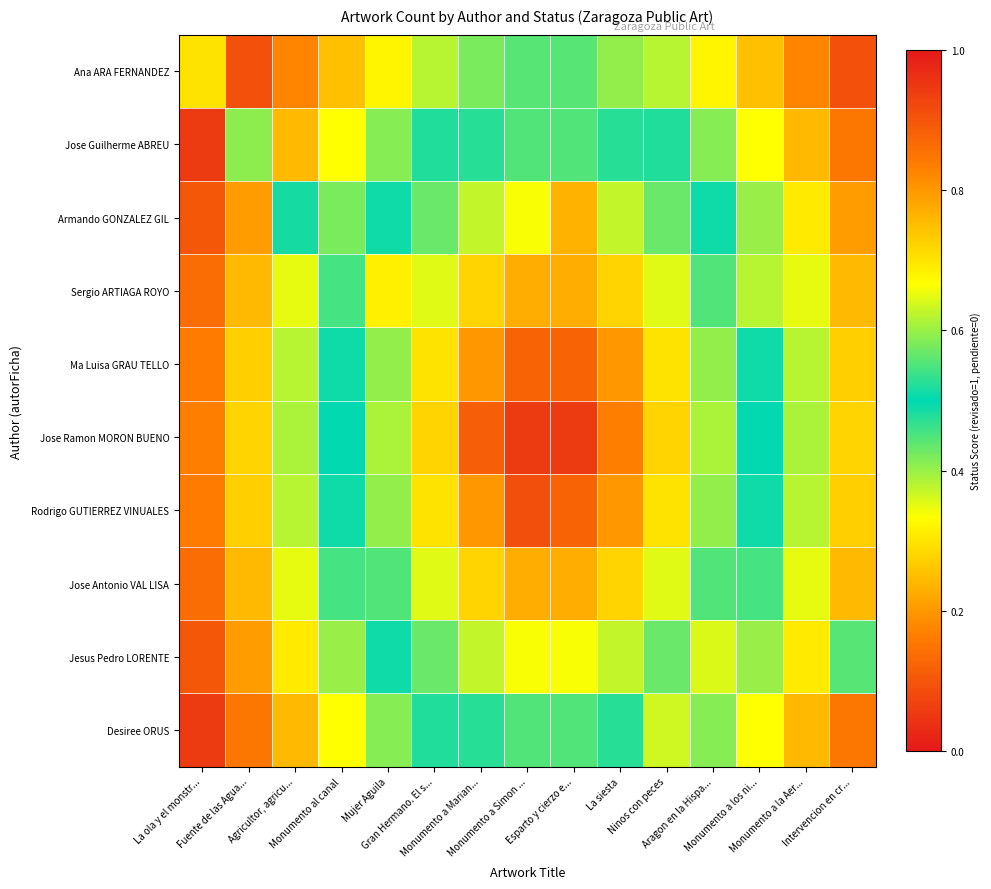

Reading left to right, extract all data points from this chart.

Ana ARA FERNANDEZ: La ola y el monstr...=0.3	Fuente de las Agua...=0.1	Agricultor, agricu...=0.2	Monumento al canal=0.3	Mujer Aguila=0.3	Gran Hermano. El s...=0.4	Monumento a Marian...=0.4	Monumento a Simon ...=0.4	Esparto y cierzo e...=0.4	La siesta=0.6	Ninos con peces=0.4	Aragon en la Hispa...=0.3	Monumento a los ni...=0.3	Monumento a la Aer...=0.2	Intervencion en cr...=0.1
Jose Guilherme ABREU: La ola y el monstr...=0.1	Fuente de las Agua...=0.4	Agricultor, agricu...=0.2	Monumento al canal=0.3	Mujer Aguila=0.4	Gran Hermano. El s...=0.5	Monumento a Marian...=0.5	Monumento a Simon ...=0.6	Esparto y cierzo e...=0.6	La siesta=0.5	Ninos con peces=0.5	Aragon en la Hispa...=0.4	Monumento a los ni...=0.3	Monumento a la Aer...=0.2	Intervencion en cr...=0.2
Armando GONZALEZ GIL: La ola y el monstr...=0.1	Fuente de las Agua...=0.2	Agricultor, agricu...=0.5	Monumento al canal=0.6	Mujer Aguila=0.5	Gran Hermano. El s...=0.6	Monumento a Marian...=0.6	Monumento a Simon ...=0.7	Esparto y cierzo e...=0.8	La siesta=0.6	Ninos con peces=0.6	Aragon en la Hispa...=0.5	Monumento a los ni...=0.4	Monumento a la Aer...=0.3	Intervencion en cr...=0.2
Sergio ARTIAGA ROYO: La ola y el monstr...=0.1	Fuente de las Agua...=0.2	Agricultor, agricu...=0.4	Monumento al canal=0.5	Mujer Aguila=0.7	Gran Hermano. El s...=0.6	Monumento a Marian...=0.7	Monumento a Simon ...=0.8	Esparto y cierzo e...=0.8	La siesta=0.7	Ninos con peces=0.6	Aragon en la Hispa...=0.6	Monumento a los ni...=0.6	Monumento a la Aer...=0.4	Intervencion en cr...=0.2
Ma Luisa GRAU TELLO: La ola y el monstr...=0.2	Fuente de las Agua...=0.3	Agricultor, agricu...=0.4	Monumento al canal=0.5	Mujer Aguila=0.6	Gran Hermano. El s...=0.7	Monumento a Marian...=0.8	Monumento a Simon ...=0.9	Esparto y cierzo e...=0.9	La siesta=0.8	Ninos con peces=0.7	Aragon en la Hispa...=0.6	Monumento a los ni...=0.5	Monumento a la Aer...=0.4	Intervencion en cr...=0.3
Jose Ramon MORON BUENO: La ola y el monstr...=0.2	Fuente de las Agua...=0.3	Agricultor, agricu...=0.4	Monumento al canal=0.5	Mujer Aguila=0.6	Gran Hermano. El s...=0.7	Monumento a Marian...=0.9	Monumento a Simon ...=0.9	Esparto y cierzo e...=0.9	La siesta=0.8	Ninos con peces=0.7	Aragon en la Hispa...=0.6	Monumento a los ni...=0.5	Monumento a la Aer...=0.4	Intervencion en cr...=0.3
Rodrigo GUTIERREZ VINUALES: La ola y el monstr...=0.2	Fuente de las Agua...=0.3	Agricultor, agricu...=0.4	Monumento al canal=0.5	Mujer Aguila=0.6	Gran Hermano. El s...=0.7	Monumento a Marian...=0.8	Monumento a Simon ...=0.9	Esparto y cierzo e...=0.9	La siesta=0.8	Ninos con peces=0.7	Aragon en la Hispa...=0.6	Monumento a los ni...=0.5	Monumento a la Aer...=0.4	Intervencion en cr...=0.3
Jose Antonio VAL LISA: La ola y el monstr...=0.1	Fuente de las Agua...=0.2	Agricultor, agricu...=0.4	Monumento al canal=0.5	Mujer Aguila=0.6	Gran Hermano. El s...=0.6	Monumento a Marian...=0.7	Monumento a Simon ...=0.8	Esparto y cierzo e...=0.8	La siesta=0.7	Ninos con peces=0.6	Aragon en la Hispa...=0.6	Monumento a los ni...=0.5	Monumento a la Aer...=0.4	Intervencion en cr...=0.2
Jesus Pedro LORENTE: La ola y el monstr...=0.1	Fuente de las Agua...=0.2	Agricultor, agricu...=0.3	Monumento al canal=0.4	Mujer Aguila=0.5	Gran Hermano. El s...=0.6	Monumento a Marian...=0.6	Monumento a Simon ...=0.7	Esparto y cierzo e...=0.7	La siesta=0.6	Ninos con peces=0.6	Aragon en la Hispa...=0.6	Monumento a los ni...=0.4	Monumento a la Aer...=0.3	Intervencion en cr...=0.4
Desiree ORUS: La ola y el monstr...=0.1	Fuente de las Agua...=0.2	Agricultor, agricu...=0.2	Monumento al canal=0.3	Mujer Aguila=0.4	Gran Hermano. El s...=0.5	Monumento a Marian...=0.5	Monumento a Simon ...=0.6	Esparto y cierzo e...=0.6	La siesta=0.5	Ninos con peces=0.6	Aragon en la Hispa...=0.4	Monumento a los ni...=0.3	Monumento a la Aer...=0.2	Intervencion en cr...=0.2